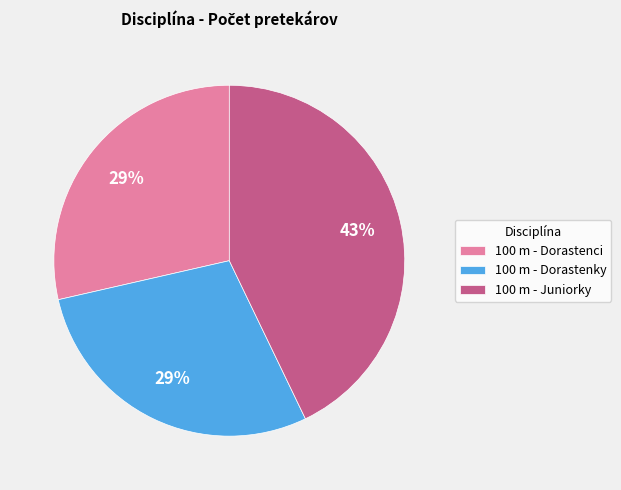

Approximately how many times larger is the value at 100 m - Juniorky compared to 100 m - Dorastenky?

1.5